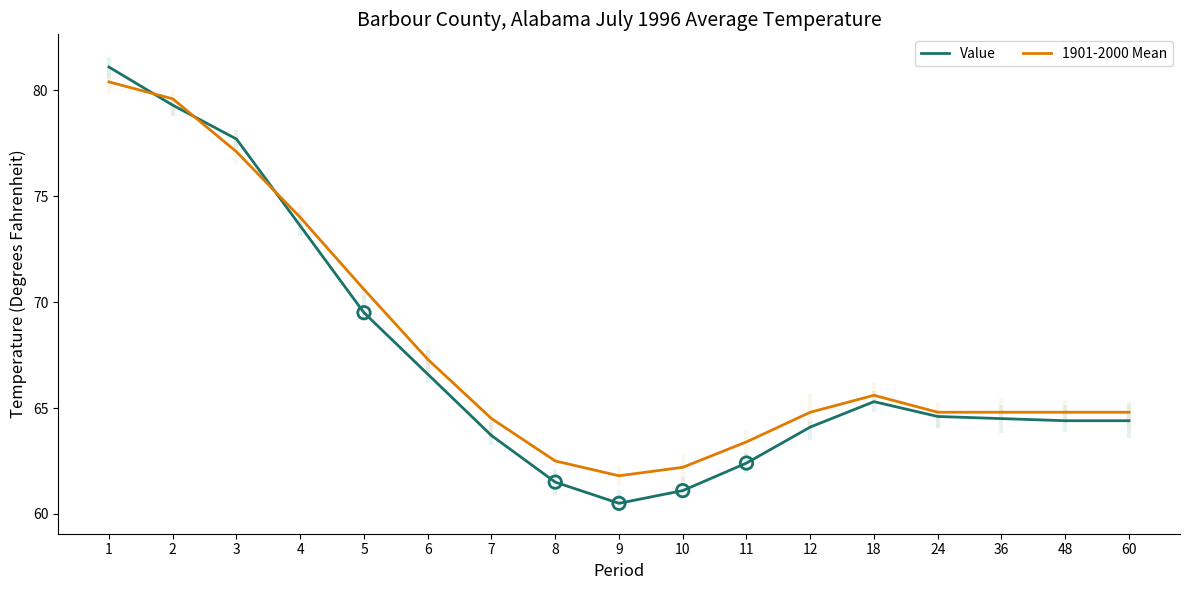

Which series reaches the minimum Y coordinate?

Value